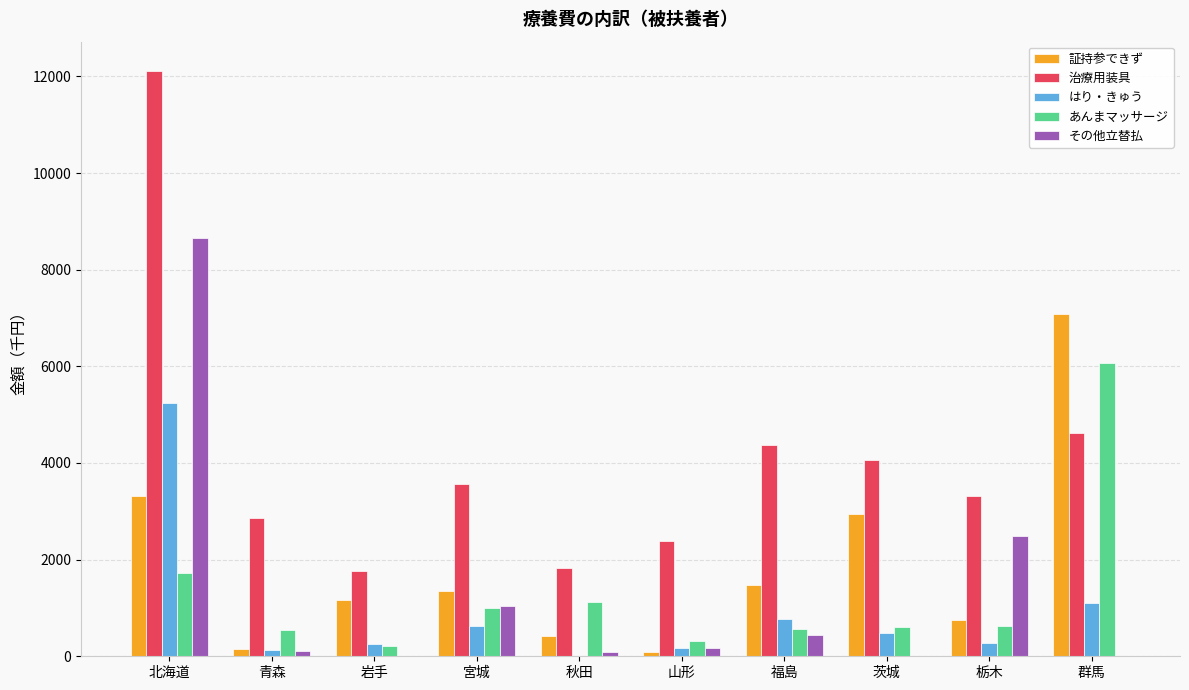

What is the sum of all あんまマッサージ values?

12781.5